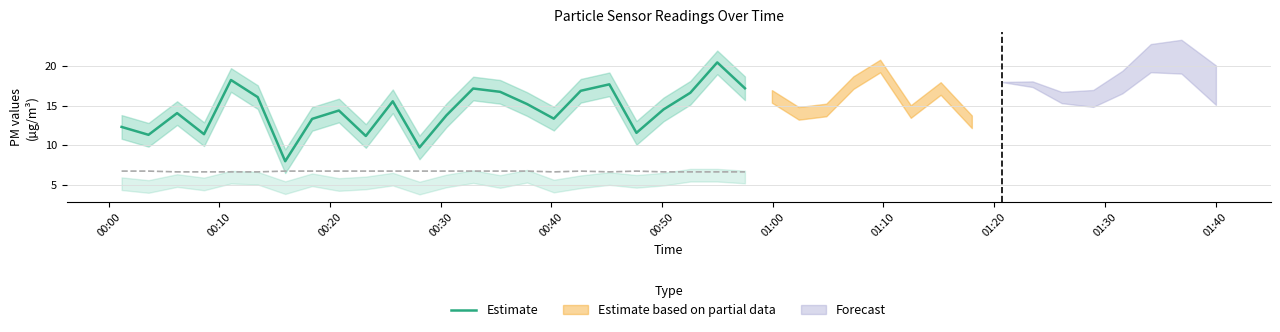

Reading right to left, what are all the values shown in this chart?

17.2	20.5	16.6	14.5	11.6	17.7	16.9	13.3	15.2	16.8	17.2	13.8	9.7	15.6	11.2	14.4	13.3	8.0	16.1	18.2	11.4	14.1	11.3	12.3